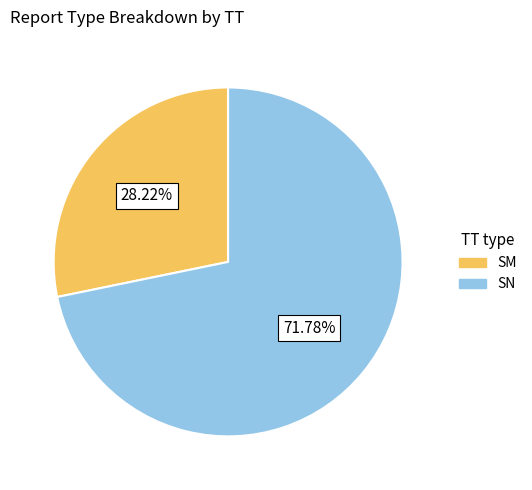

Approximately how many times larger is the value at SM compared to SN?

0.4